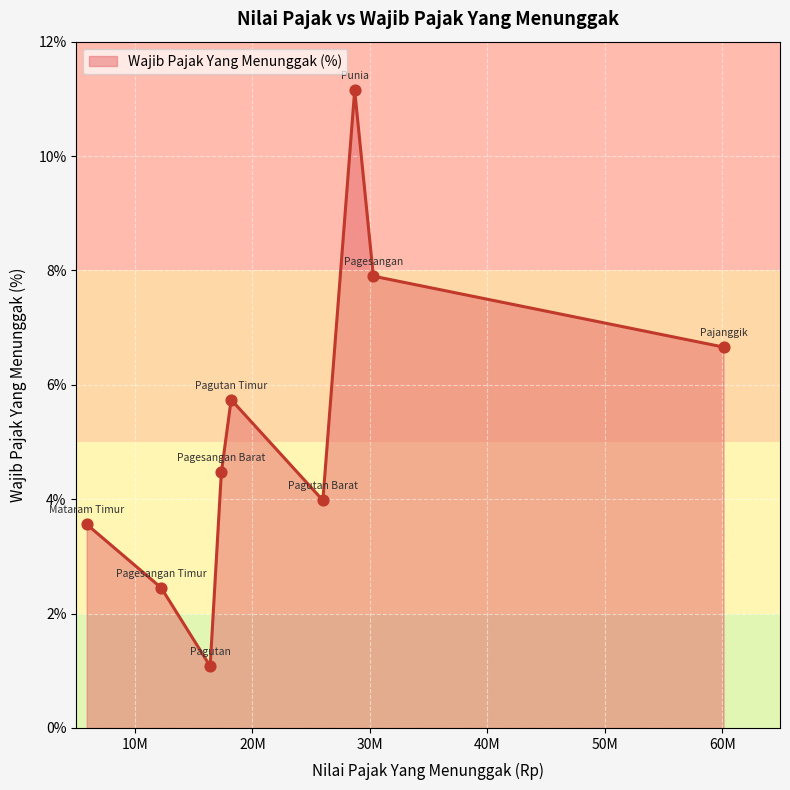

What is the difference between the maximum and minimum values?

10.1